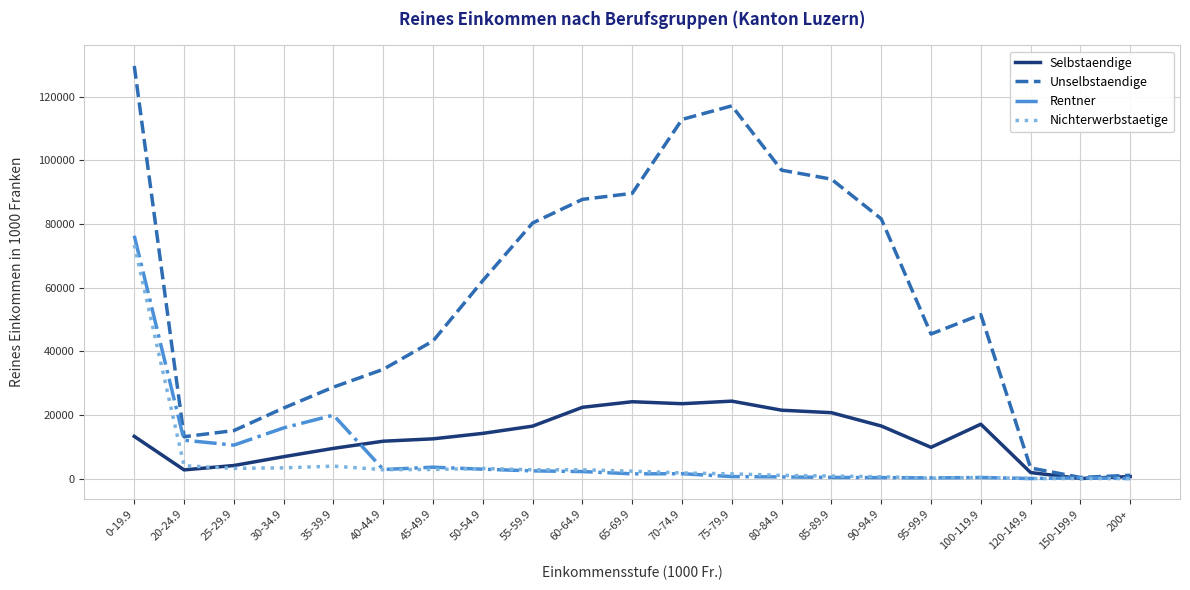

True or false: Nichterwerbstaetige has more than 2 points higher than both neighbors.

True